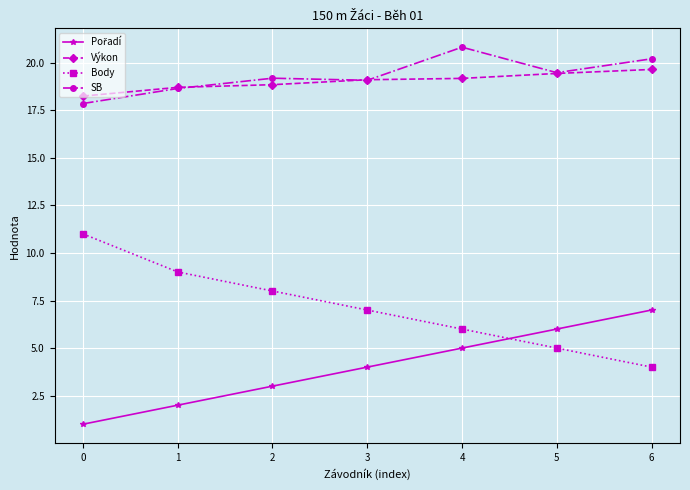

The SB series shows 14.1 at 6. True or false?

False